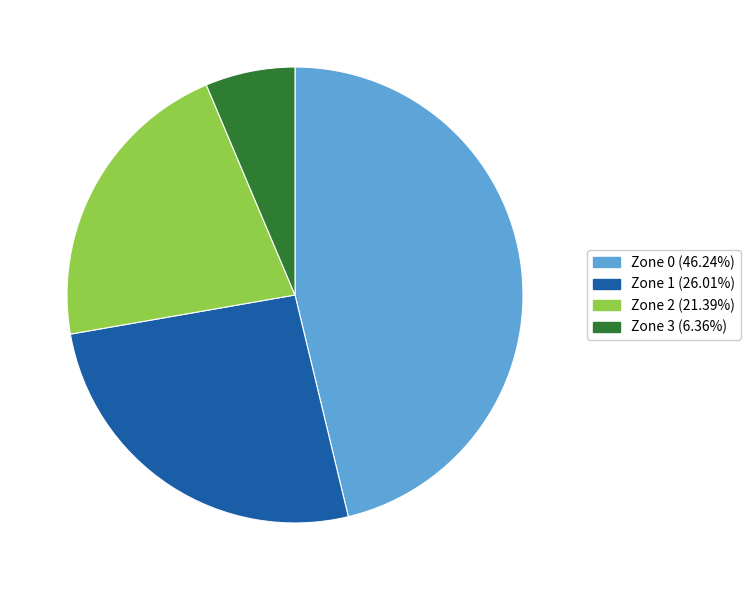

Does Zone 2 represent more than half of the total?

No